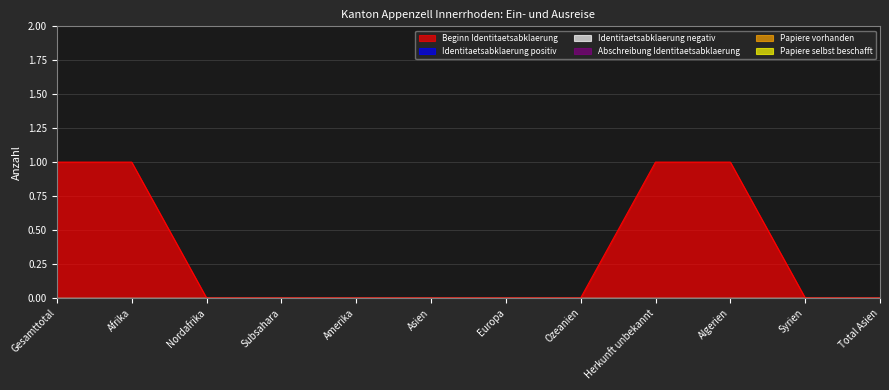

List the labels in order of Papiere selbst beschafft value, smallest first.

Gesamttotal, Afrika, Nordafrika, Subsahara, Amerika, Asien, Europa, Ozeanien, Herkunft unbekannt, Algerien, Syrien, Total Asien